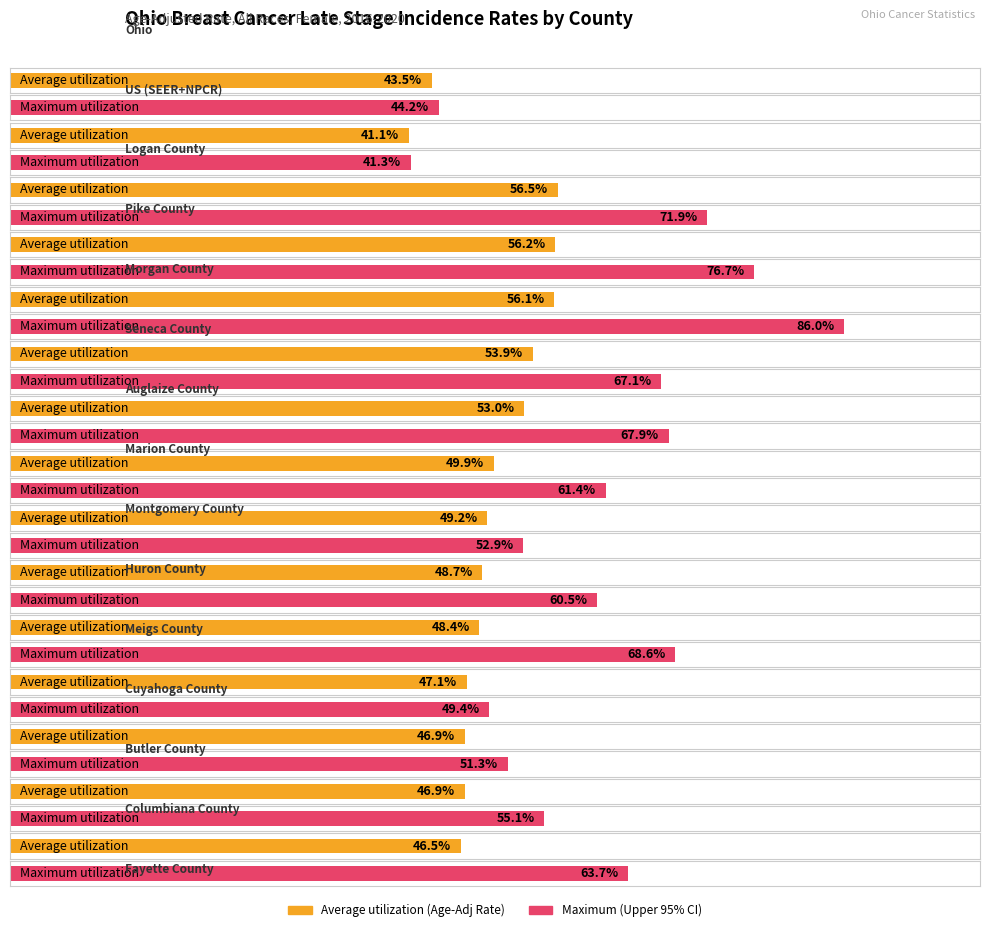

How many data points does each series have?

15